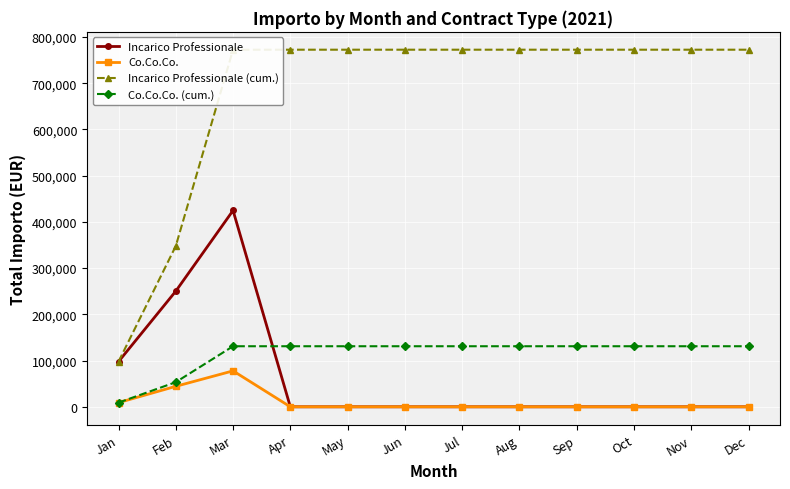

What is the spread (max minus min) of values at Feb?

303450